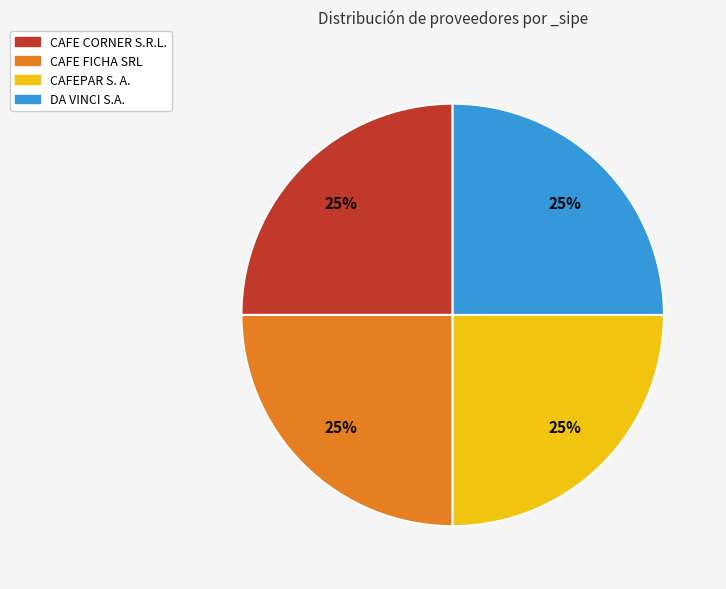

Does any single category account for the majority?

No